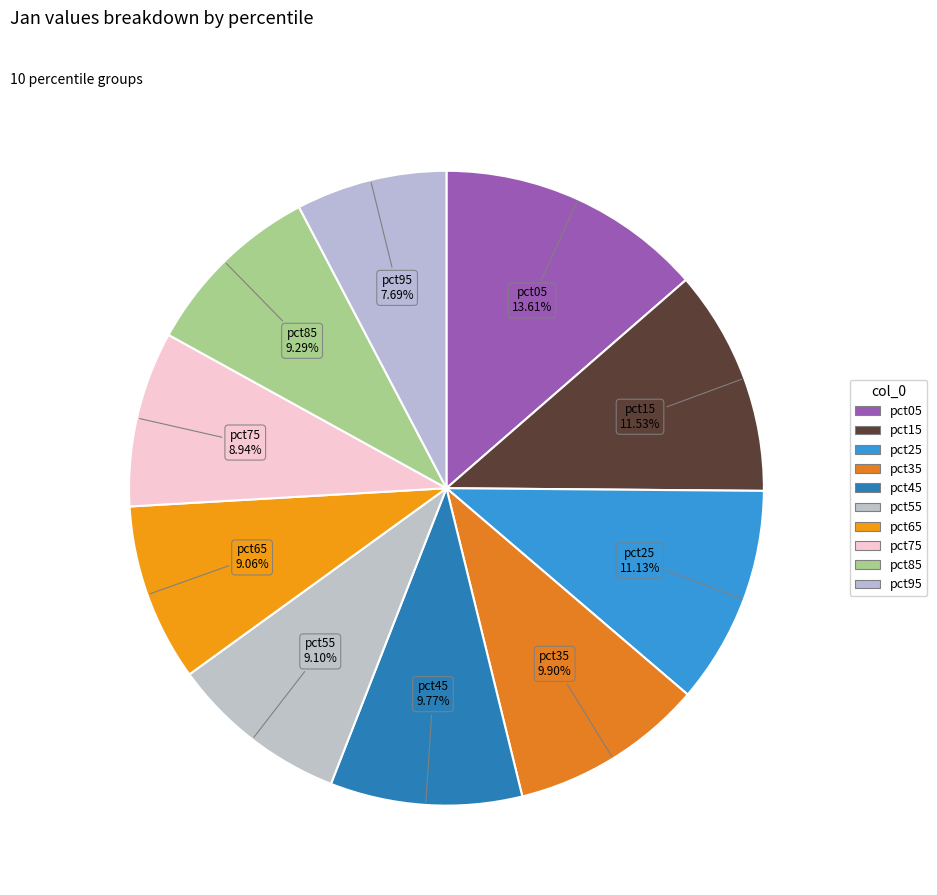

To the nearest percent, what is the average slice percentage?

10%